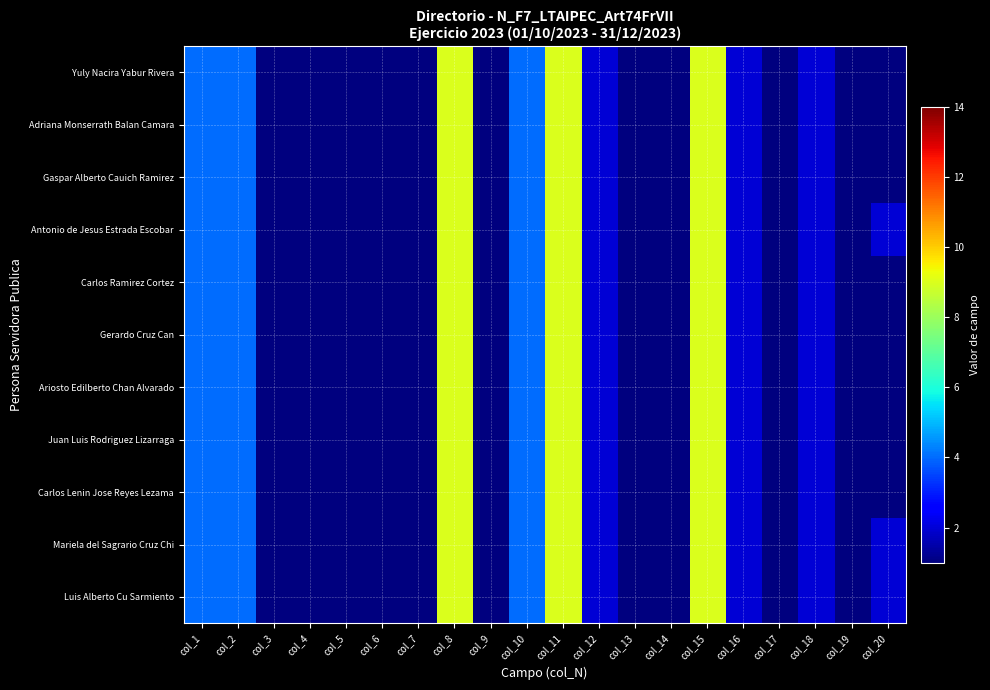

Reading right to left, transcribe all the data shown in this chart.

Yuly Nacira Yabur Rivera: col_20=1	col_19=1	col_18=2	col_17=1	col_16=2	col_15=9	col_14=1	col_13=1	col_12=2	col_11=9	col_10=4	col_9=1	col_8=9	col_7=1	col_6=1	col_5=1	col_4=1	col_3=1	col_2=4	col_1=4
Adriana Monserrath Balan Camara: col_20=1	col_19=1	col_18=2	col_17=1	col_16=2	col_15=9	col_14=1	col_13=1	col_12=2	col_11=9	col_10=4	col_9=1	col_8=9	col_7=1	col_6=1	col_5=1	col_4=1	col_3=1	col_2=4	col_1=4
Gaspar Alberto Cauich Ramirez: col_20=1	col_19=1	col_18=2	col_17=1	col_16=2	col_15=9	col_14=1	col_13=1	col_12=2	col_11=9	col_10=4	col_9=1	col_8=9	col_7=1	col_6=1	col_5=1	col_4=1	col_3=1	col_2=4	col_1=4
Antonio de Jesus Estrada Escobar: col_20=2	col_19=1	col_18=2	col_17=1	col_16=2	col_15=9	col_14=1	col_13=1	col_12=2	col_11=9	col_10=4	col_9=1	col_8=9	col_7=1	col_6=1	col_5=1	col_4=1	col_3=1	col_2=4	col_1=4
Carlos Ramirez Cortez: col_20=1	col_19=1	col_18=2	col_17=1	col_16=2	col_15=9	col_14=1	col_13=1	col_12=2	col_11=9	col_10=4	col_9=1	col_8=9	col_7=1	col_6=1	col_5=1	col_4=1	col_3=1	col_2=4	col_1=4
Gerardo Cruz Can: col_20=1	col_19=1	col_18=2	col_17=1	col_16=2	col_15=9	col_14=1	col_13=1	col_12=2	col_11=9	col_10=4	col_9=1	col_8=9	col_7=1	col_6=1	col_5=1	col_4=1	col_3=1	col_2=4	col_1=4
Ariosto Edilberto Chan Alvarado: col_20=1	col_19=1	col_18=2	col_17=1	col_16=2	col_15=9	col_14=1	col_13=1	col_12=2	col_11=9	col_10=4	col_9=1	col_8=9	col_7=1	col_6=1	col_5=1	col_4=1	col_3=1	col_2=4	col_1=4
Juan Luis Rodriguez Lizarraga: col_20=1	col_19=1	col_18=2	col_17=1	col_16=2	col_15=9	col_14=1	col_13=1	col_12=2	col_11=9	col_10=4	col_9=1	col_8=9	col_7=1	col_6=1	col_5=1	col_4=1	col_3=1	col_2=4	col_1=4
Carlos Lenin Jose Reyes Lezama: col_20=1	col_19=1	col_18=2	col_17=1	col_16=2	col_15=9	col_14=1	col_13=1	col_12=2	col_11=9	col_10=4	col_9=1	col_8=9	col_7=1	col_6=1	col_5=1	col_4=1	col_3=1	col_2=4	col_1=4
Mariela del Sagrario Cruz Chi: col_20=2	col_19=1	col_18=2	col_17=1	col_16=2	col_15=9	col_14=1	col_13=1	col_12=2	col_11=9	col_10=4	col_9=1	col_8=9	col_7=1	col_6=1	col_5=1	col_4=1	col_3=1	col_2=4	col_1=4
Luis Alberto Cu Sarmiento: col_20=2	col_19=1	col_18=2	col_17=1	col_16=2	col_15=9	col_14=1	col_13=1	col_12=2	col_11=9	col_10=4	col_9=1	col_8=9	col_7=1	col_6=1	col_5=1	col_4=1	col_3=1	col_2=4	col_1=4